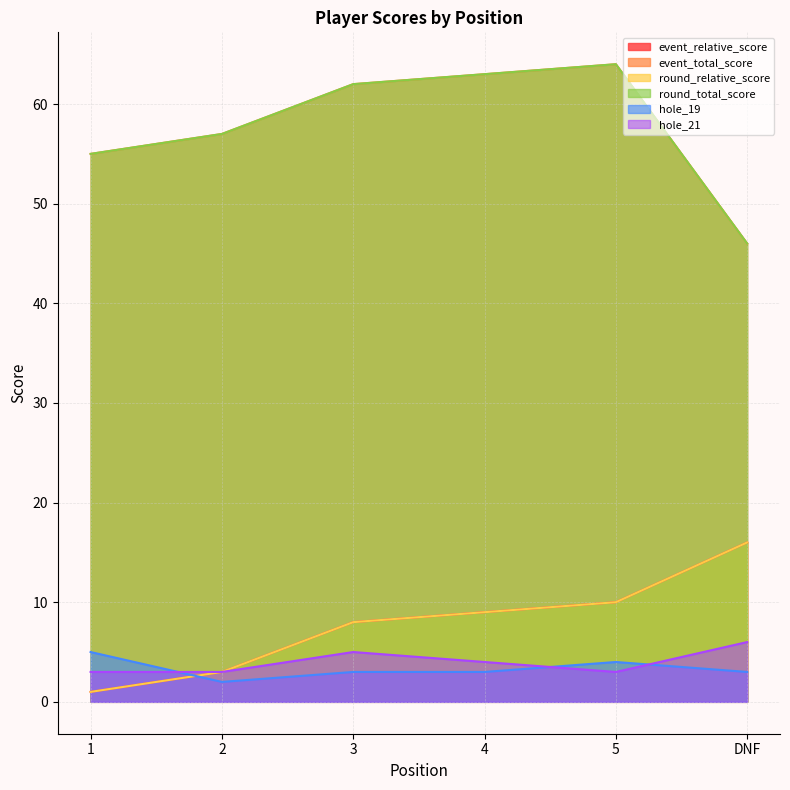

The value of hole_21 at 1 is 2. True or false?

False